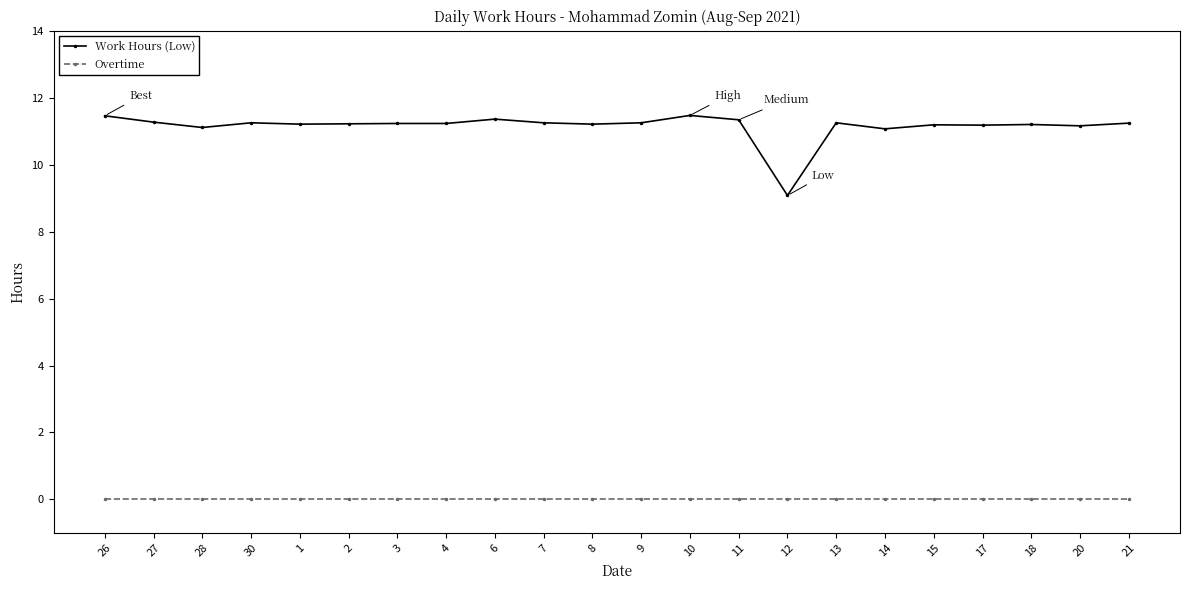

How many lines are shown in the chart?

2